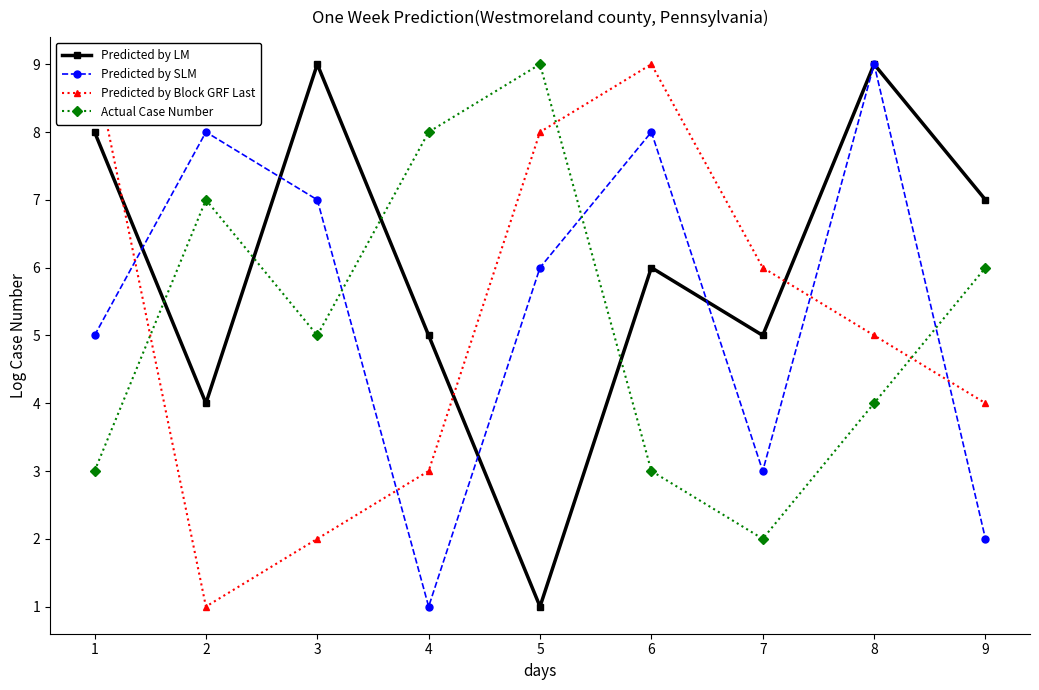

Reading left to right, extract all data points from this chart.

Predicted by LM: 8	4	9	5	1	6	5	9	7
Predicted by SLM: 5	8	7	1	6	8	3	9	2
Predicted by Block GRF Last: 9	1	2	3	8	9	6	5	4
Actual Case Number: 3	7	5	8	9	3	2	4	6